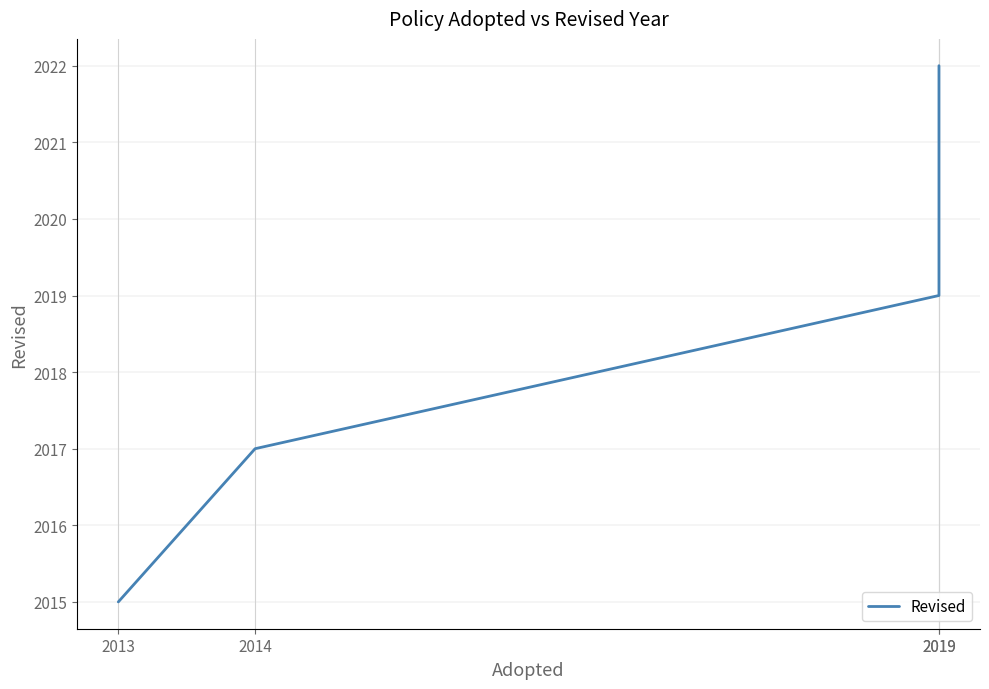

True or false: the data has more than 0 interior local peaks.

False